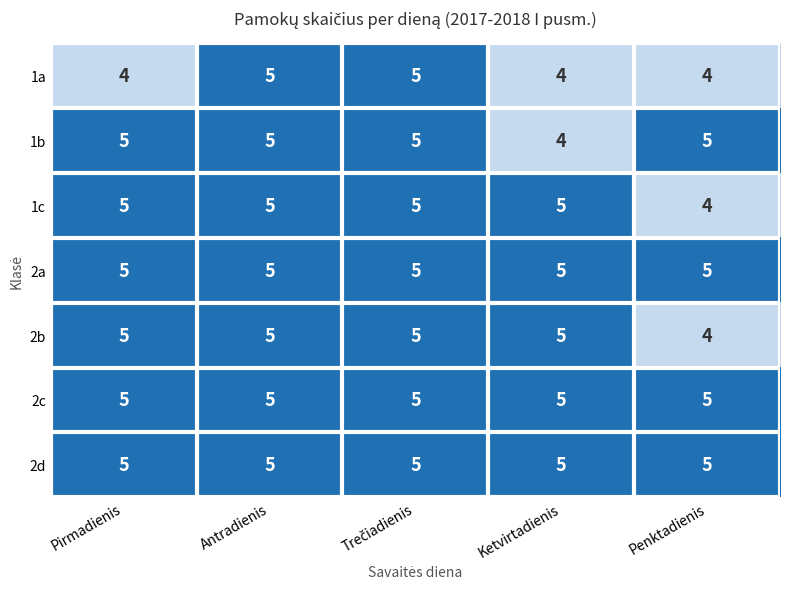

How many data points does each series have?

5